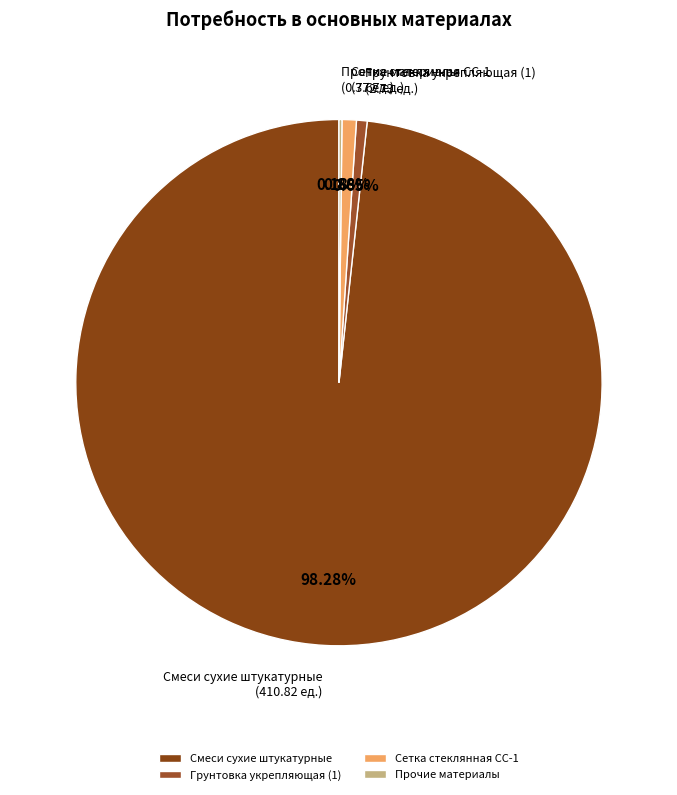

Which slice is the largest?

Смеси сухие штукатурные